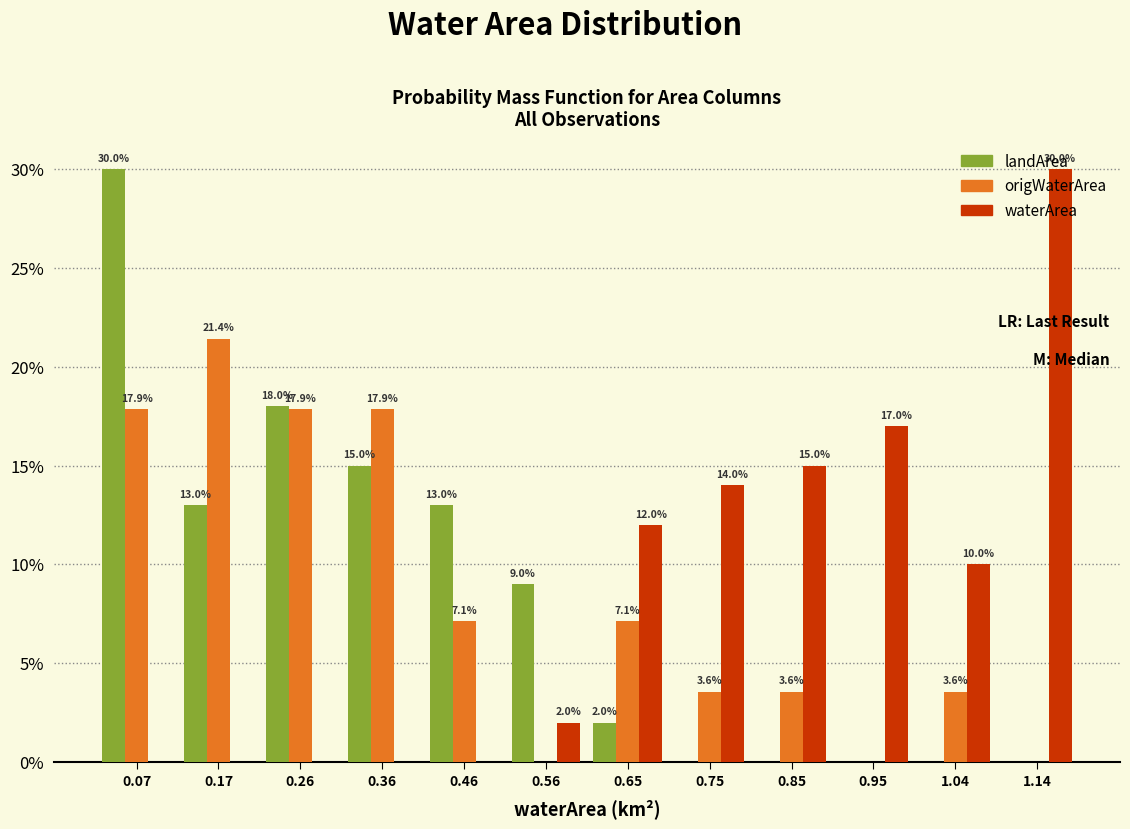

In the waterArea series, which range on the x-axis has the tallest bar?

1.09 to 1.19